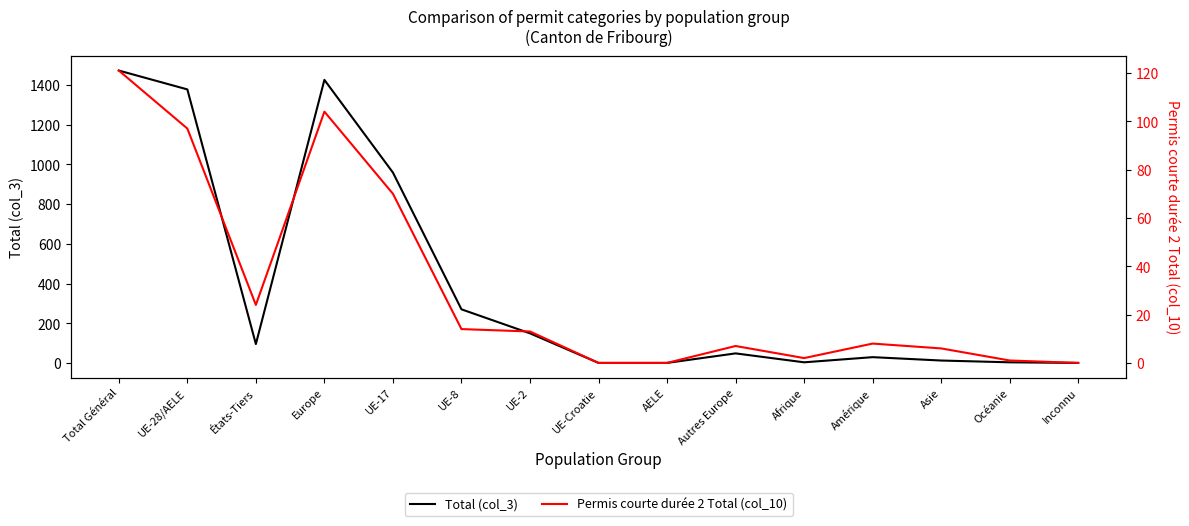

True or false: Total (col_3) and Permis courte durée 2 Total (col_10) cross at least once.

False